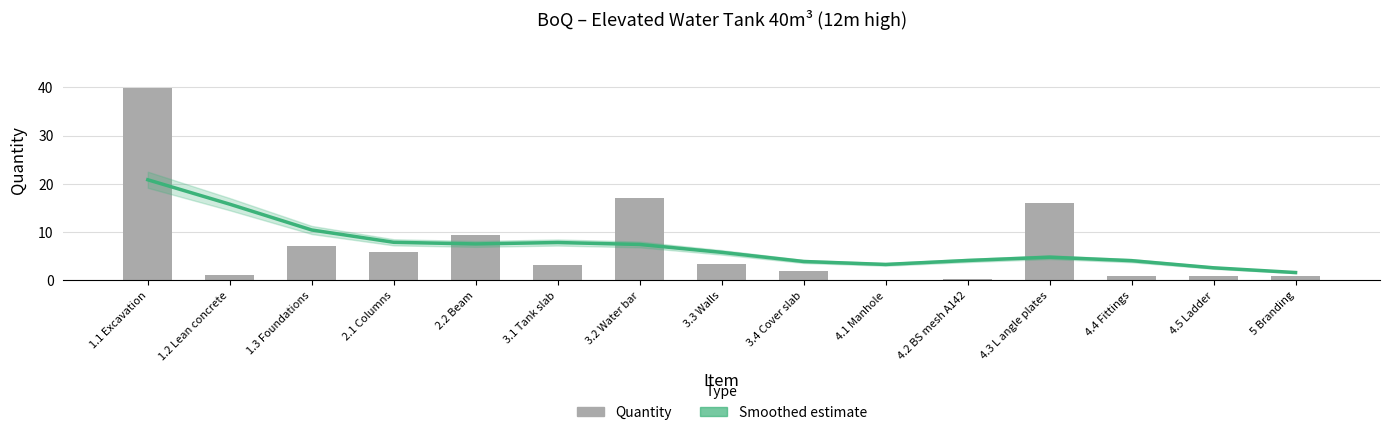

What is the maximum value shown in the chart?

39.9